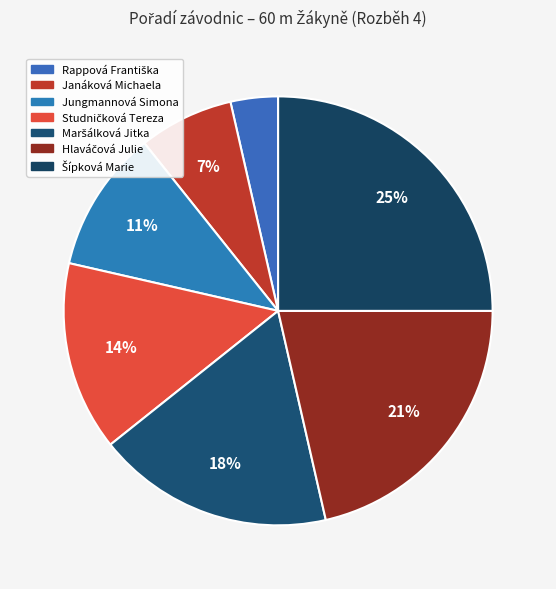

How many segments does this pie chart have?

7